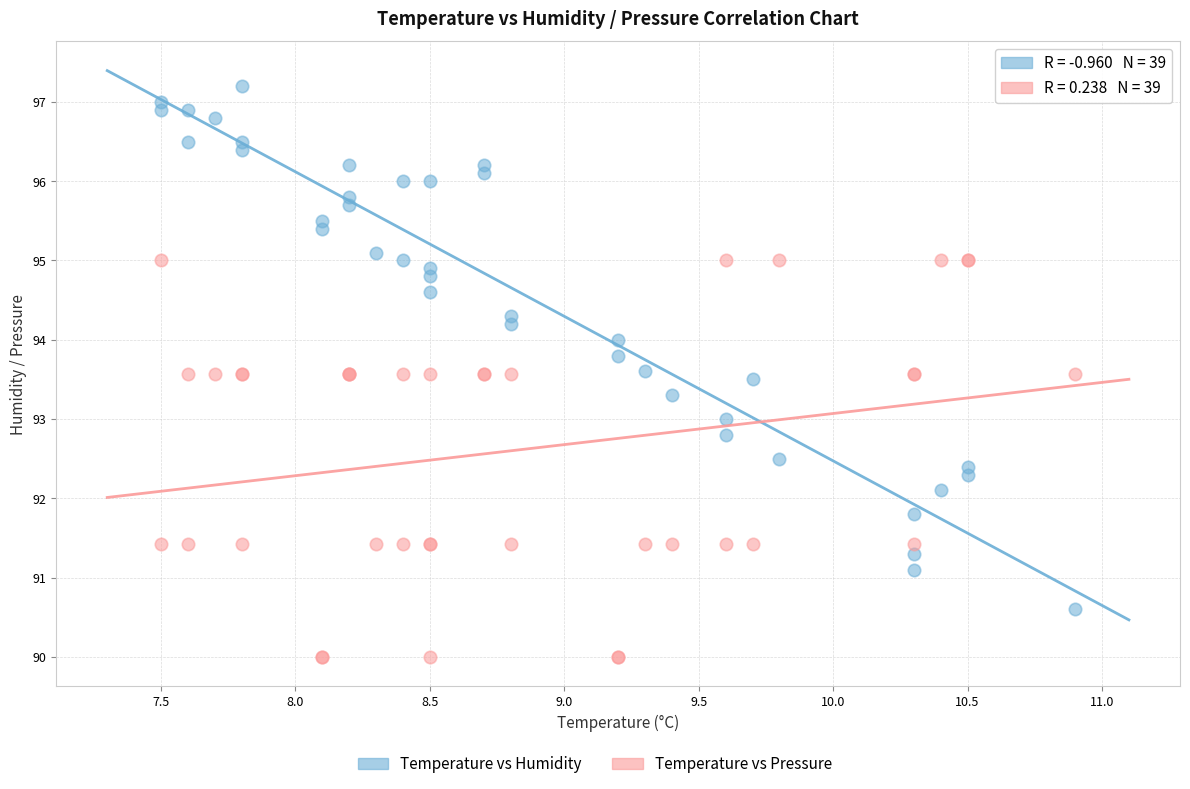

In the Temperature vs Pressure series, what Y value is closest to 92?

91.4